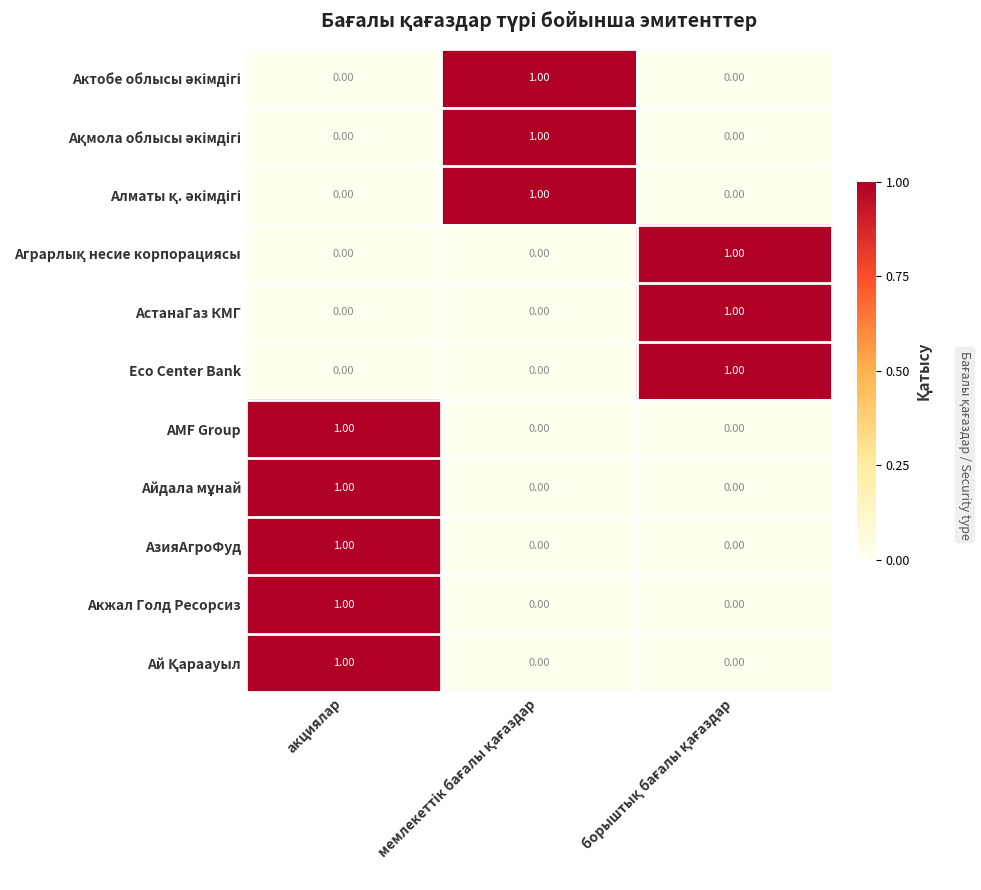

At how many categories does at least one series exceed 0?

3